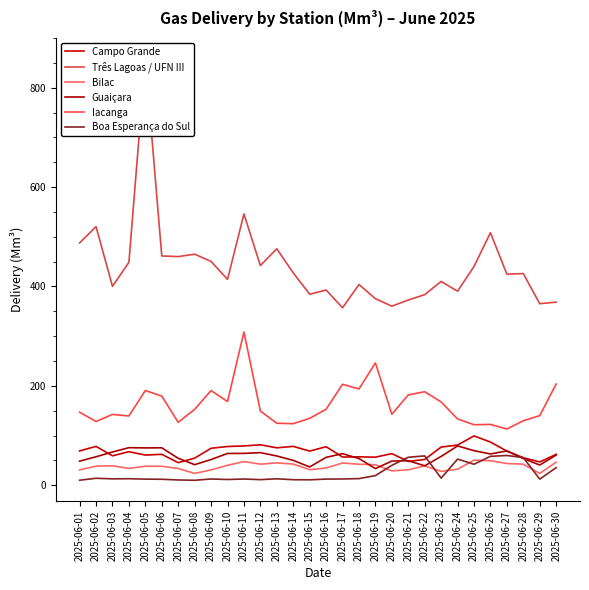

Which category has the lowest value in the Três Lagoas / UFN III series?

2025-06-17